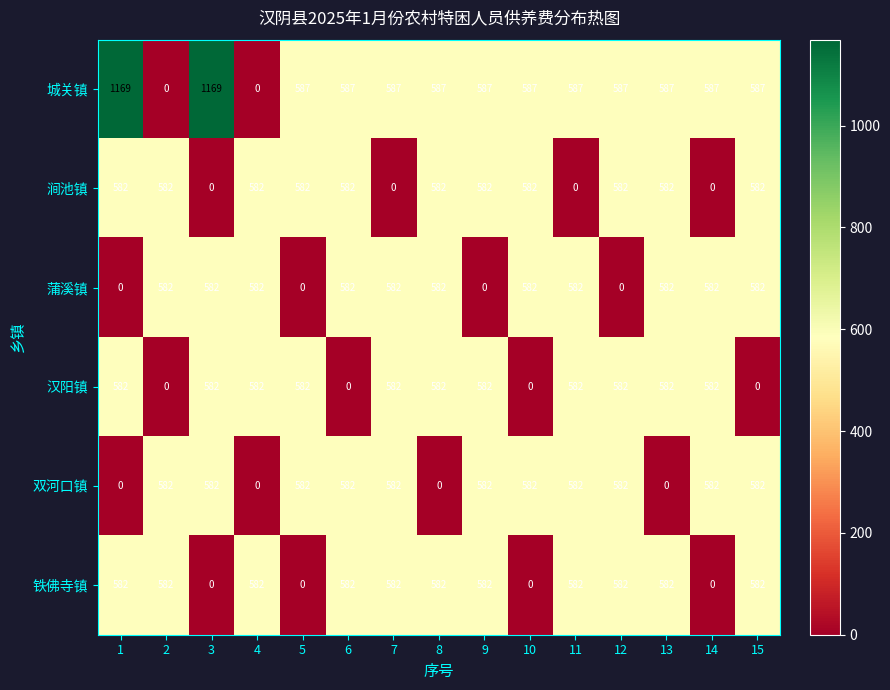

How many distinct data groups are displayed?

6